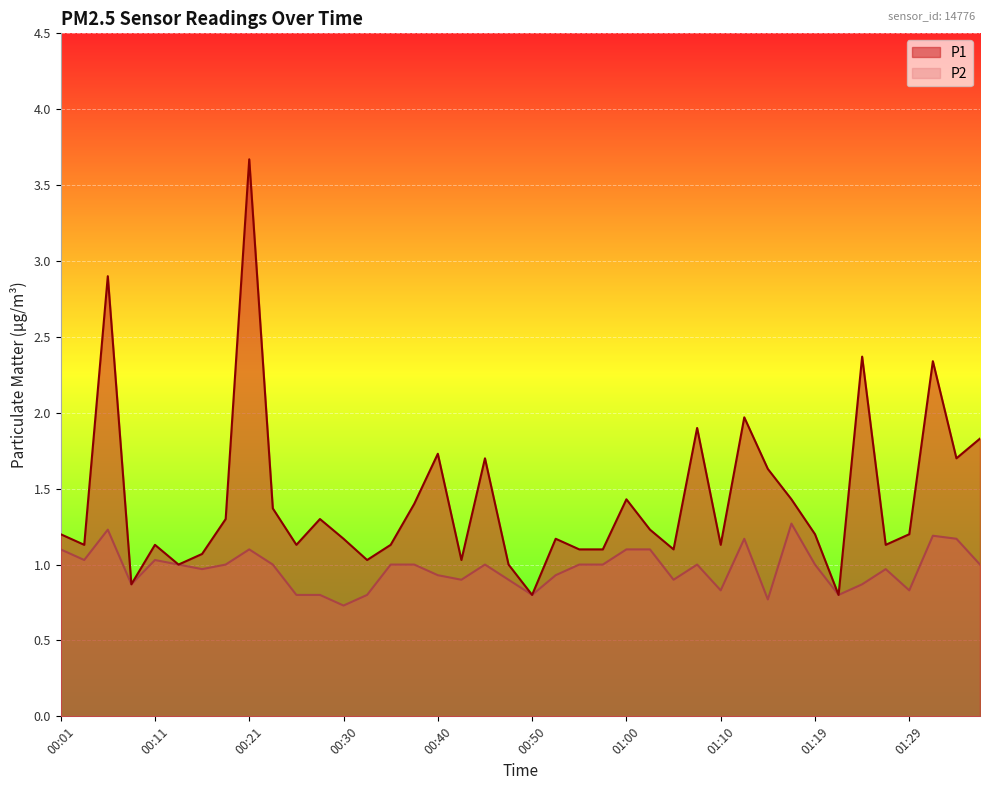

In P1, how many points are higher than both neighbors (excluding endpoints)?

12